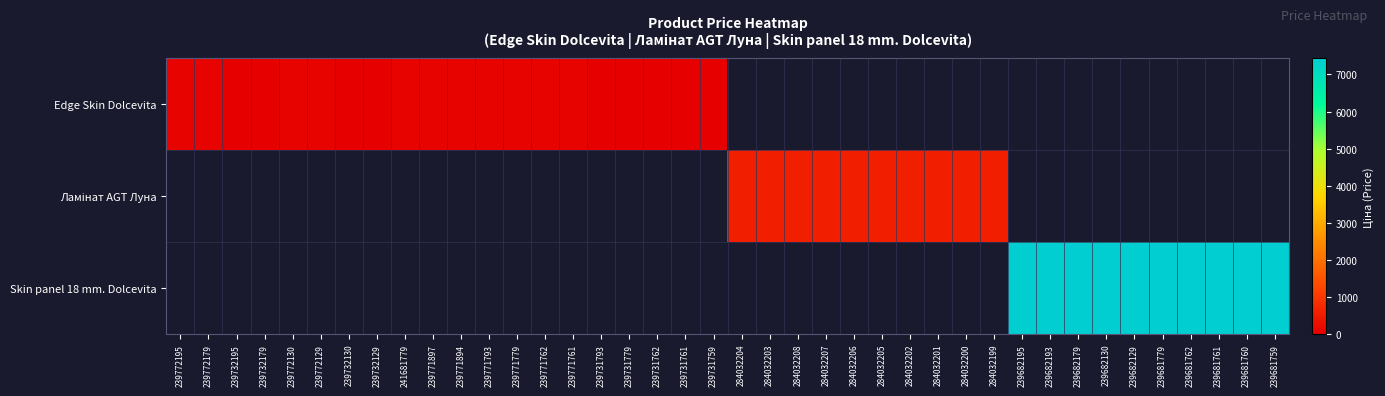

True or false: Edge Skin Dolcevita has a value of 178.7 at 239772130.

False